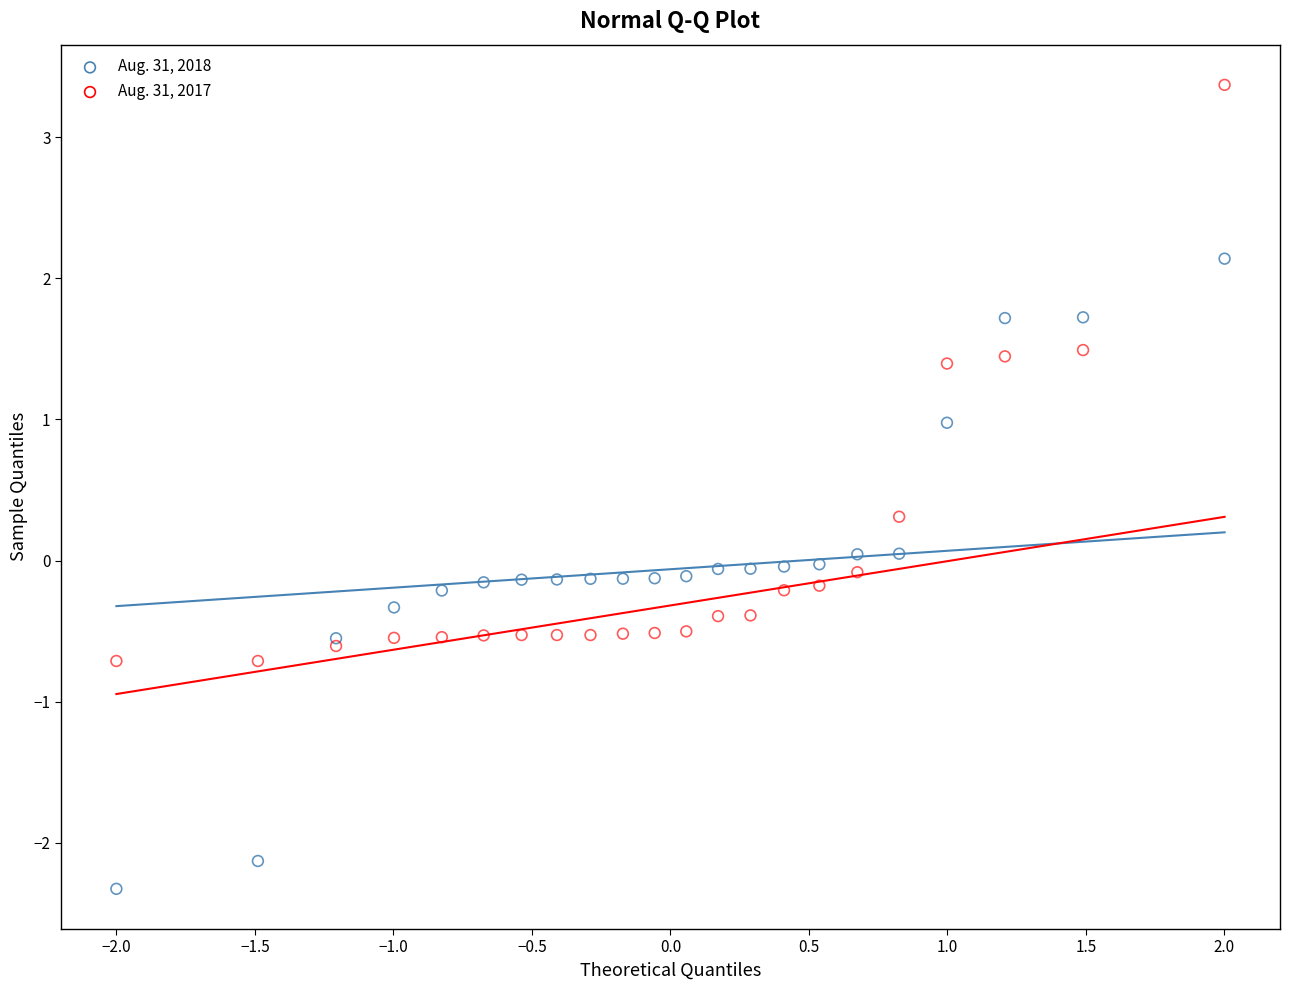

What are all the series names shown in the legend?

Aug. 31, 2018, Aug. 31, 2017